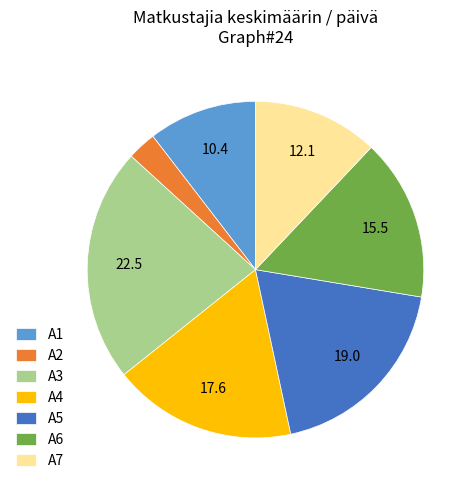

The A2 slice represents 3% of the pie. True or false?

True